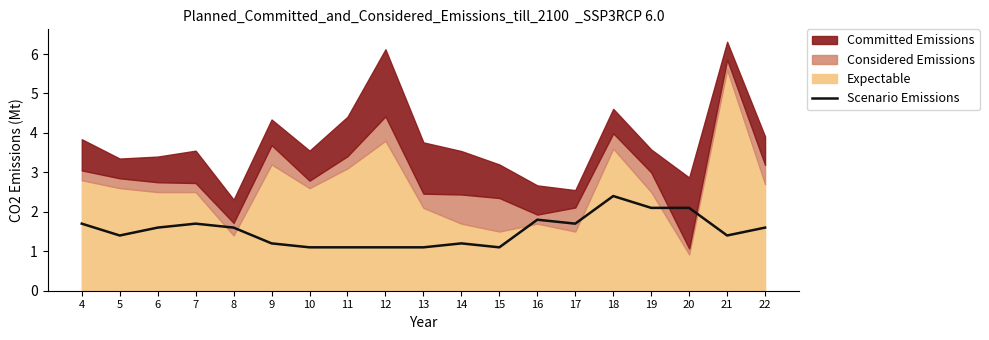

What is the minimum value for Scenario Emissions?

1.1